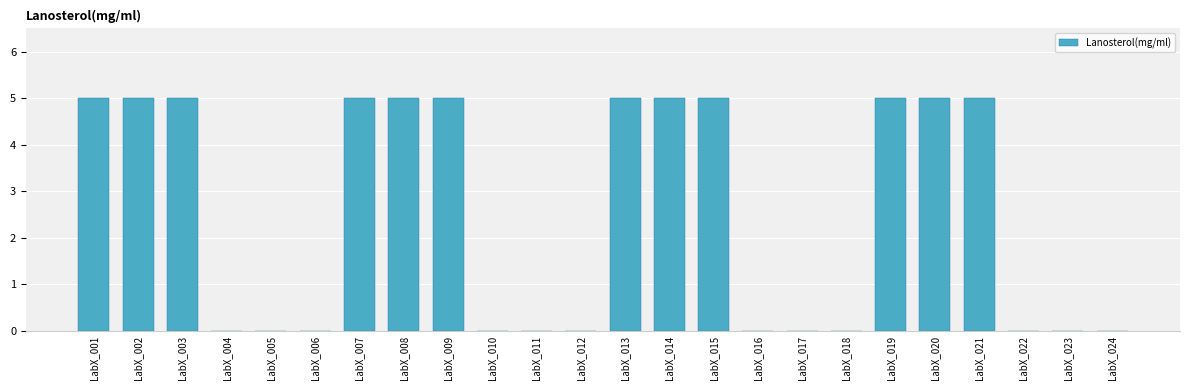

What is the greatest value displayed?

5